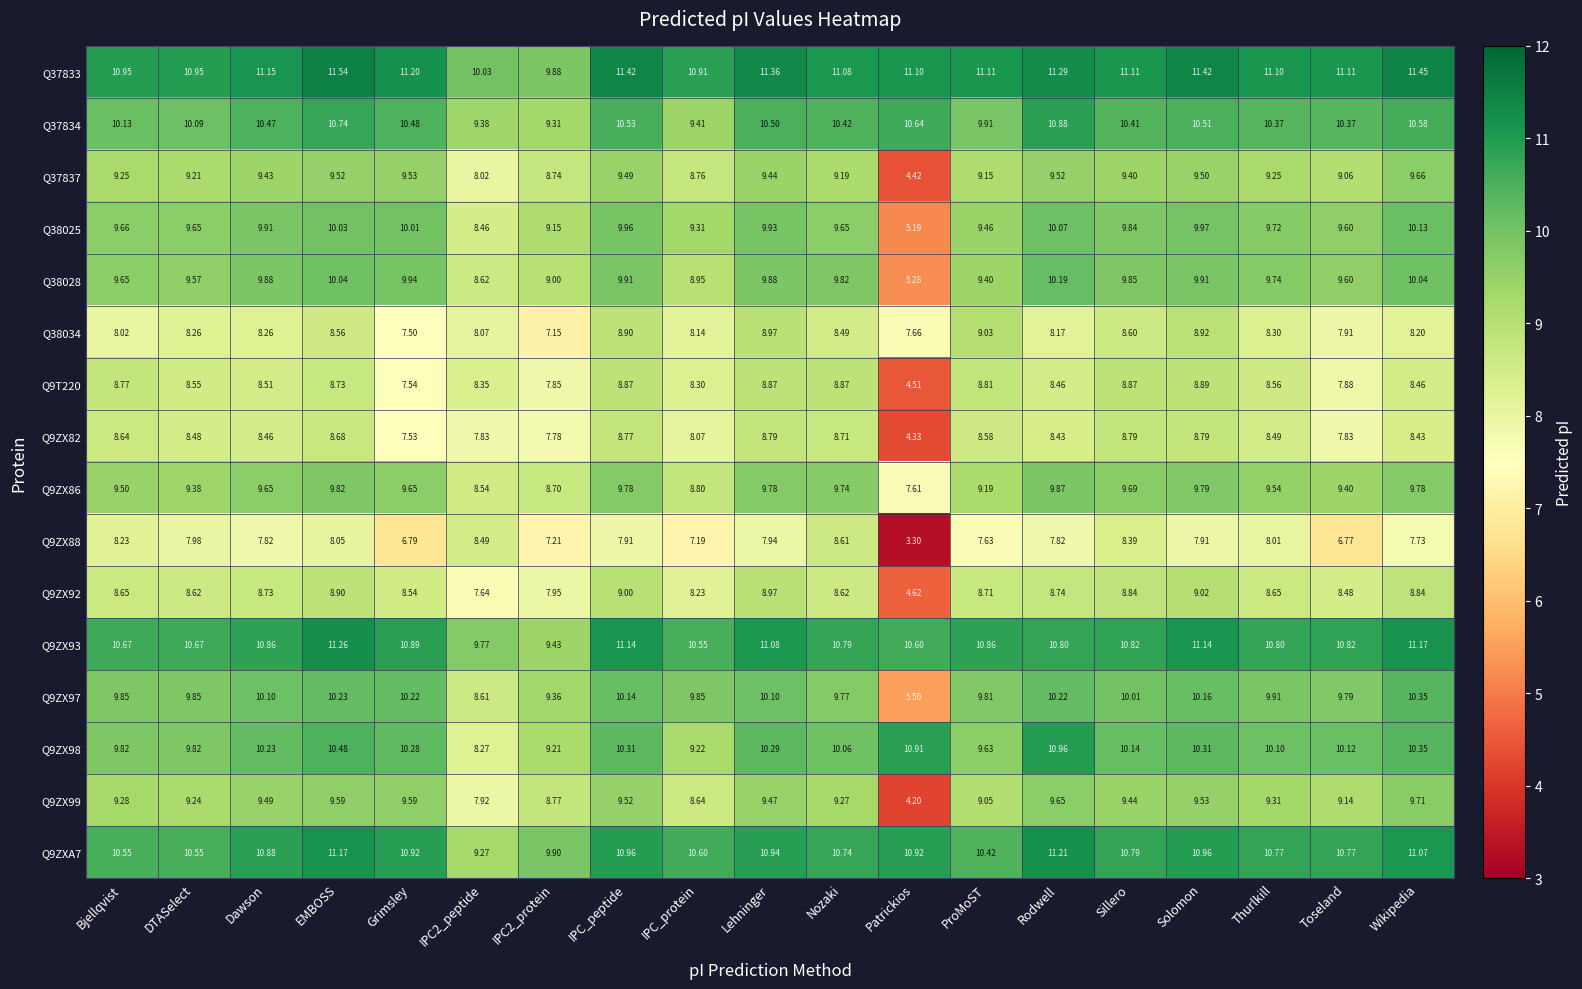

Where is Q9ZX92 nearest to the value 6?

Patrickios